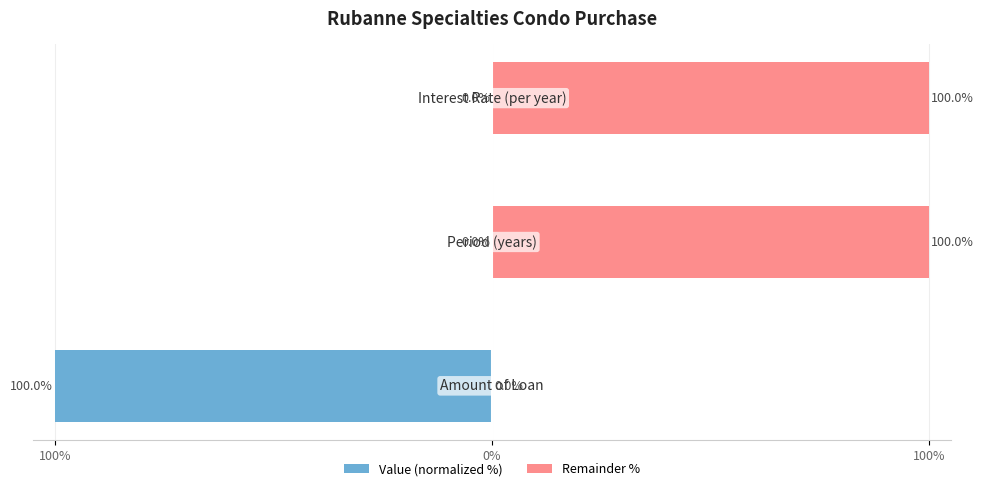

What are all the series names shown in the legend?

Value (normalized %), Remainder %